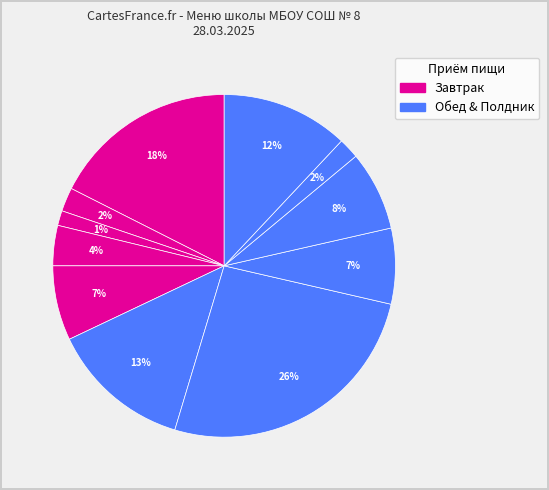

Count the number of slices in the pie.

11